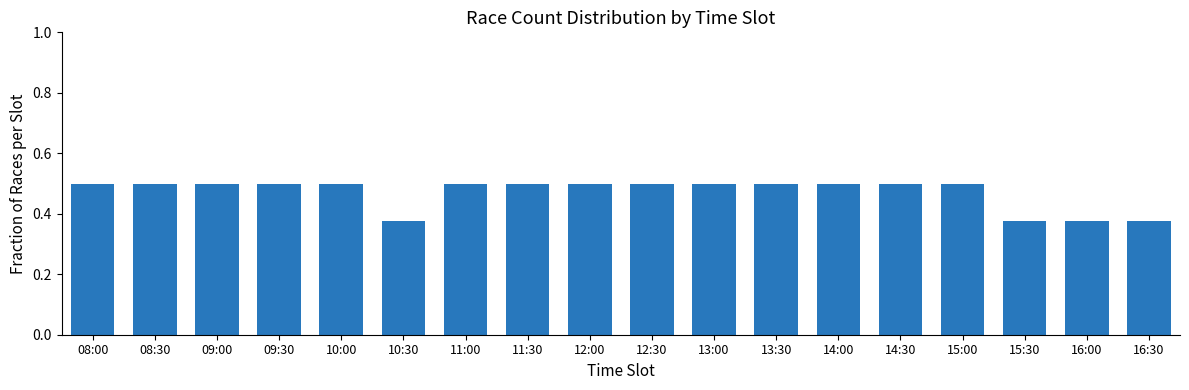

Count the values in the range 0 to 1.

18